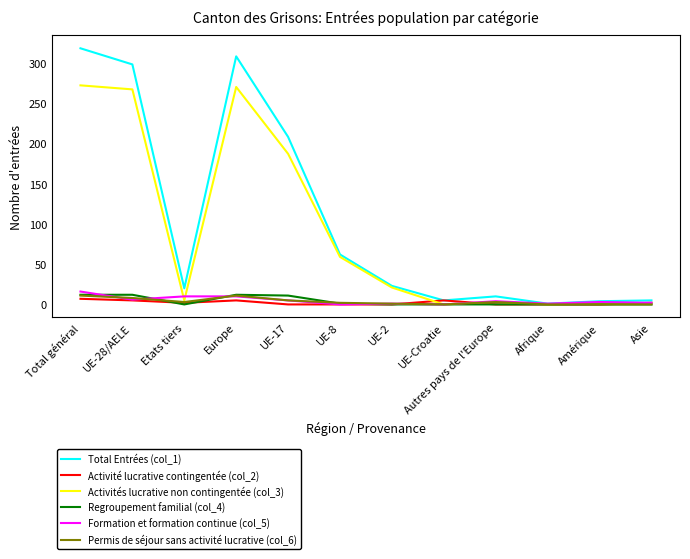

Is this an area chart (filled region under the line)?

No